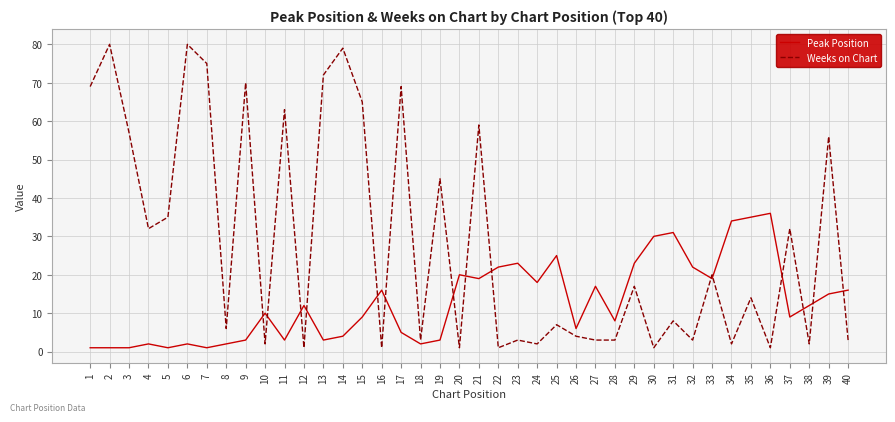

What is the sum of all Peak Position values?

521